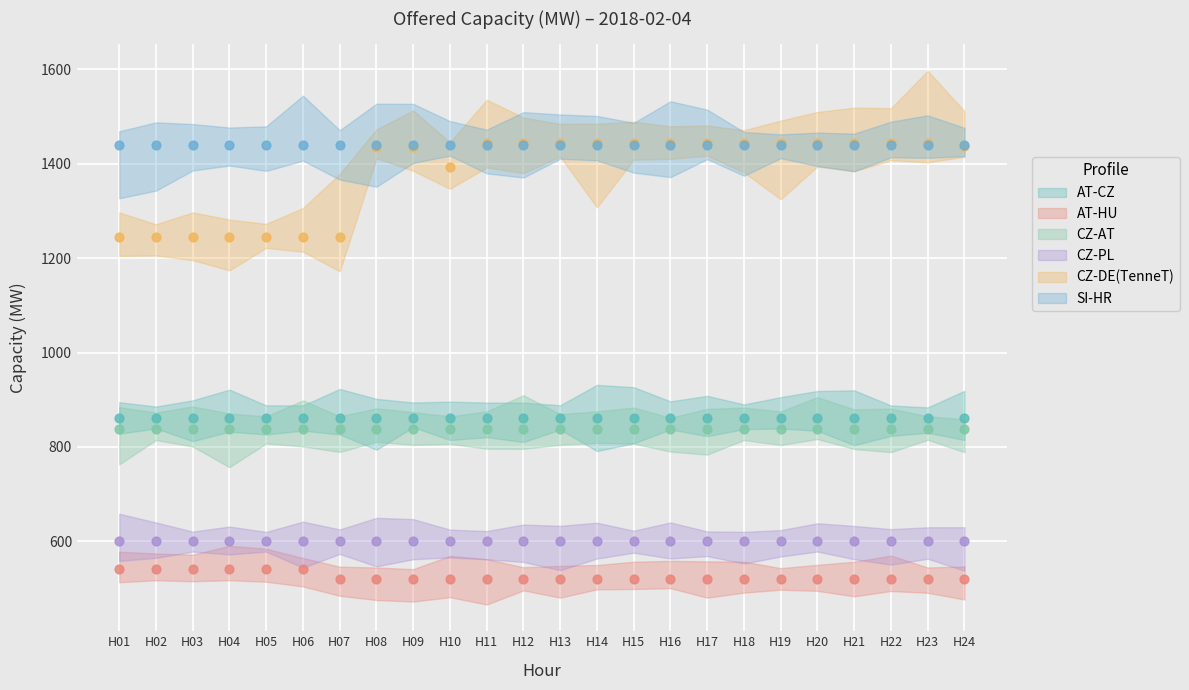

Which series reaches the minimum Y coordinate?

AT-HU